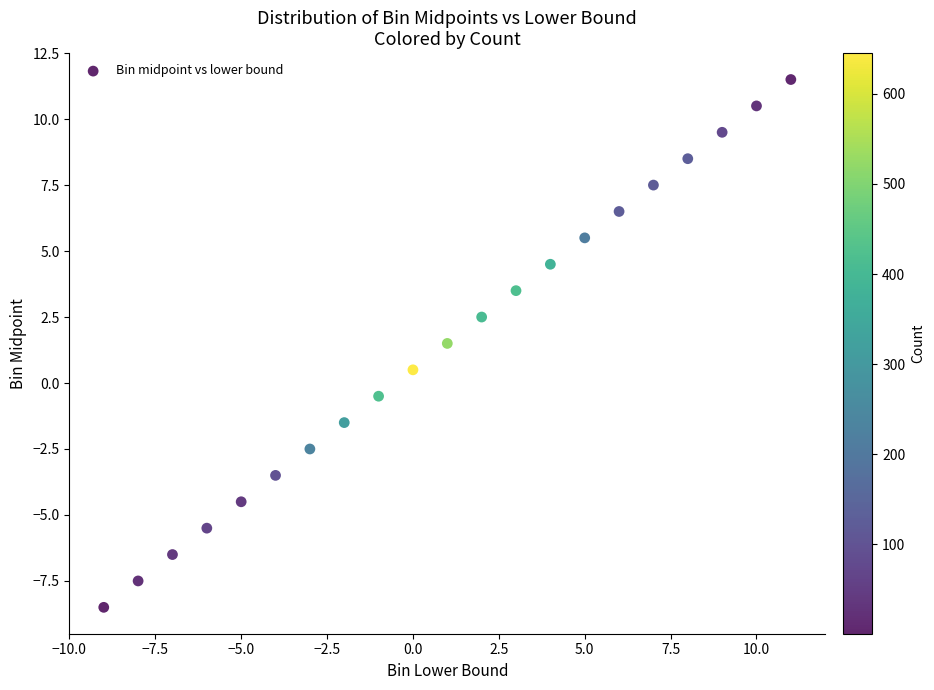

What is the range of X values (max minus min)?

20.0